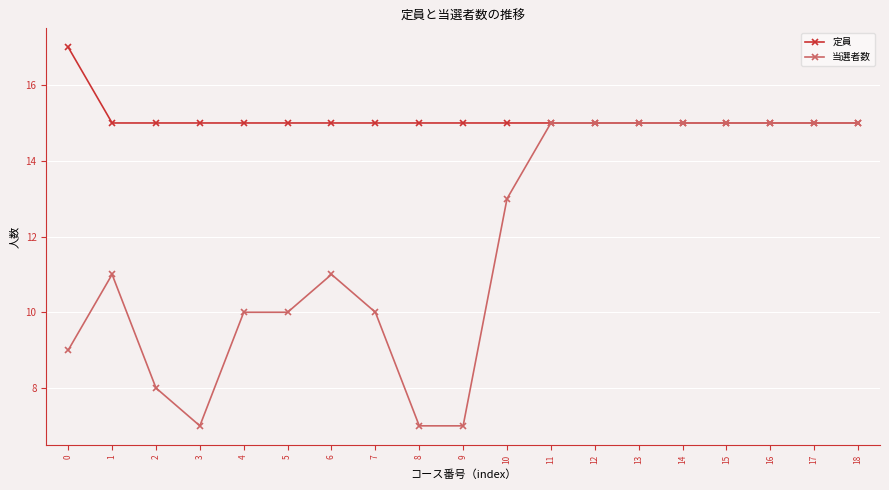

At how many categories does at least one series exceed 12?

19